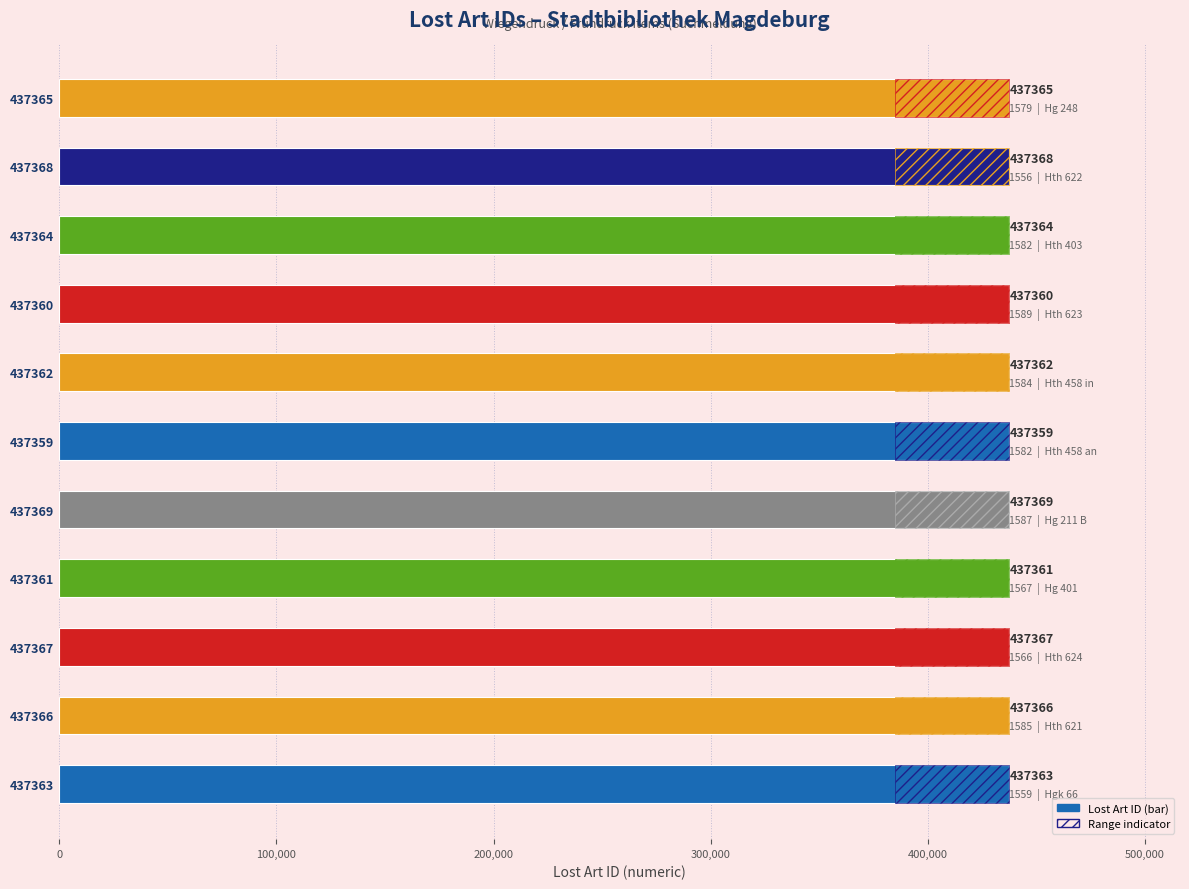

Are the bars horizontal?

Yes